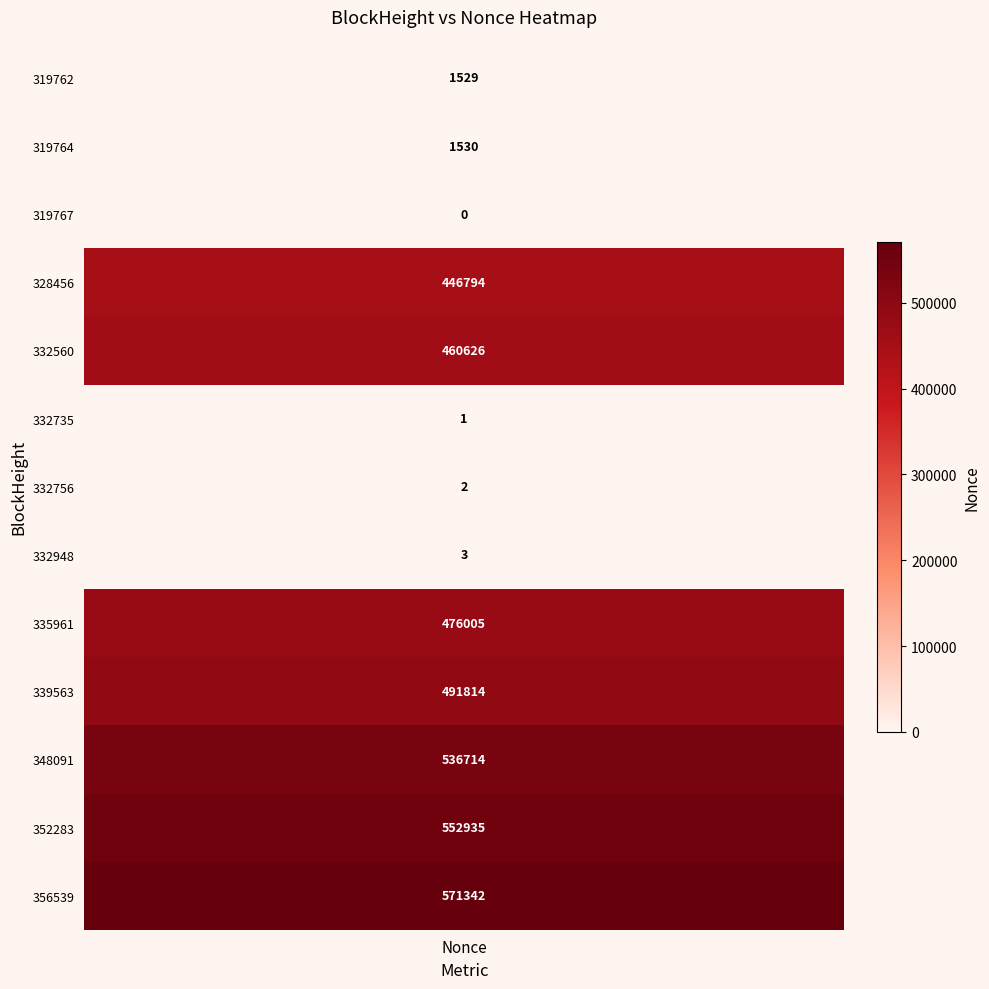

The 319762 series shows 1529 at Nonce. True or false?

True